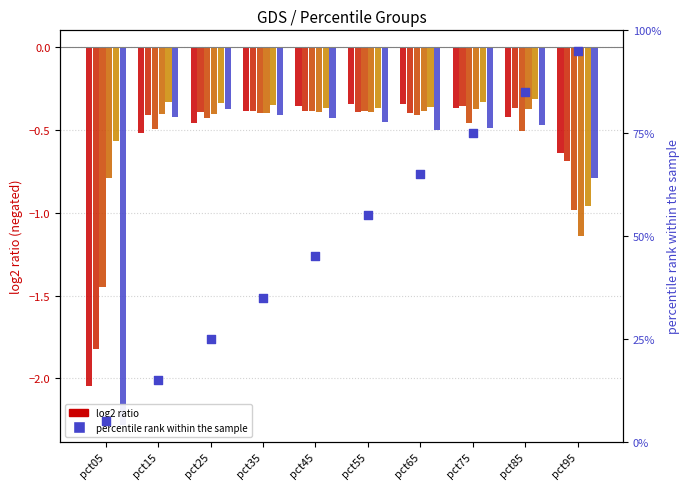

At which category is the sum across all series the highest?

pct45